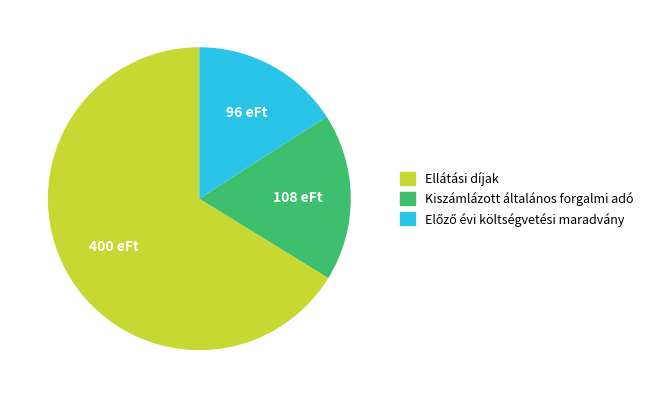

What is the largest slice in the pie chart?

Ellátási díjak